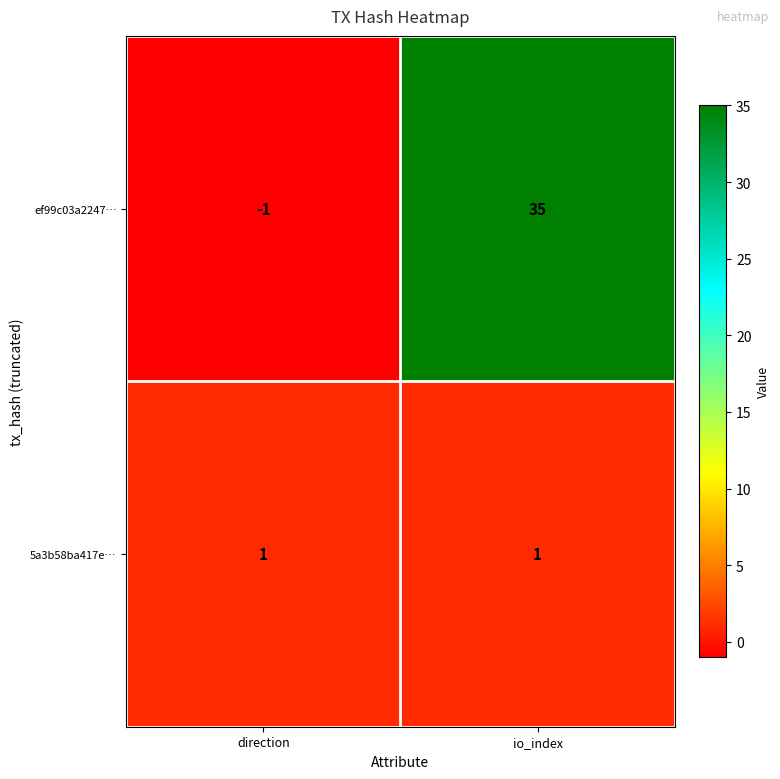

What is the spread (max minus min) of values at direction?

2